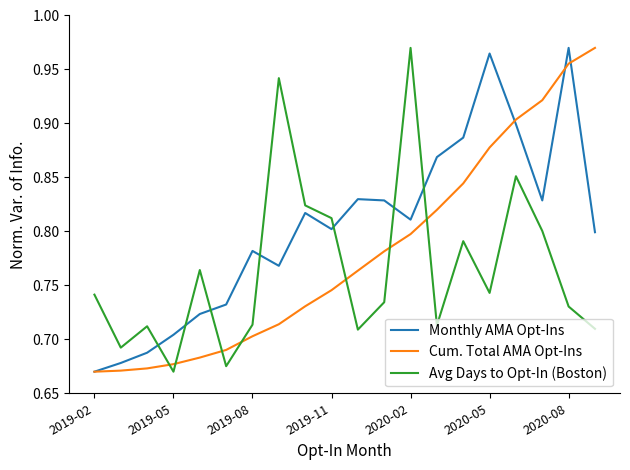

After their last crossing, which series has the higher values: Monthly AMA Opt-Ins or Avg Days to Opt-In (Boston)?

Monthly AMA Opt-Ins